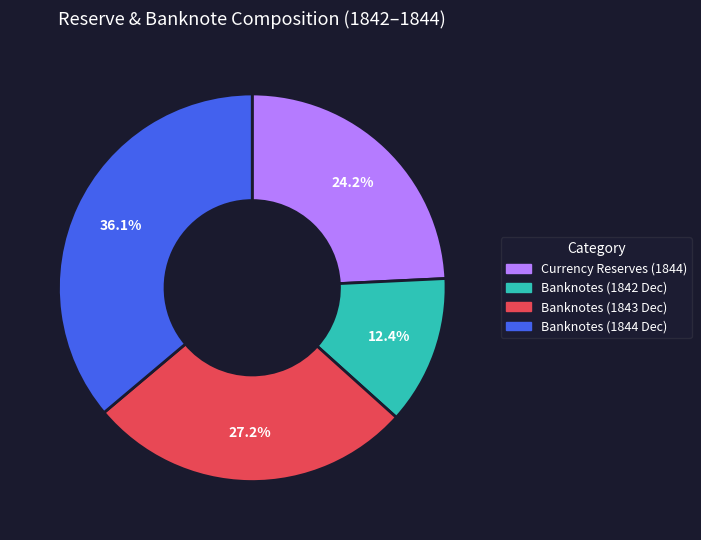

Combined, what portion of the pie is Banknotes (1844 Dec) and Currency Reserves (1844)?

60.4%